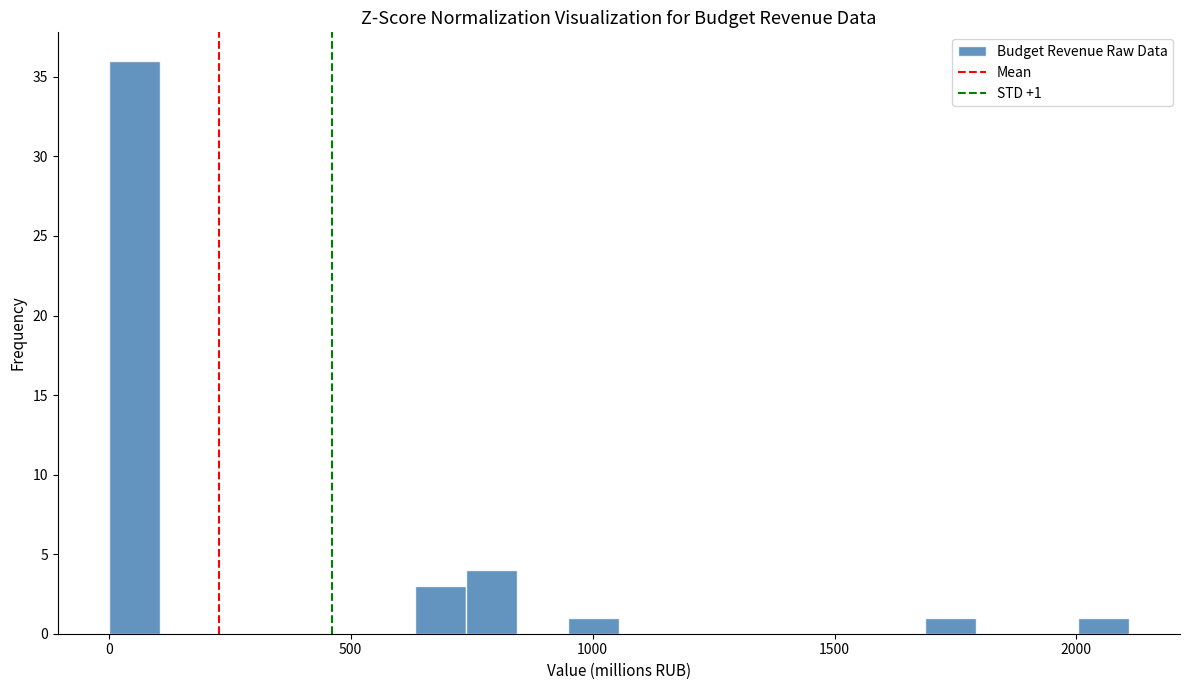

Around what value on the x-axis is the tallest bar? Give the approximate position of its centre, as read against the axis.

50